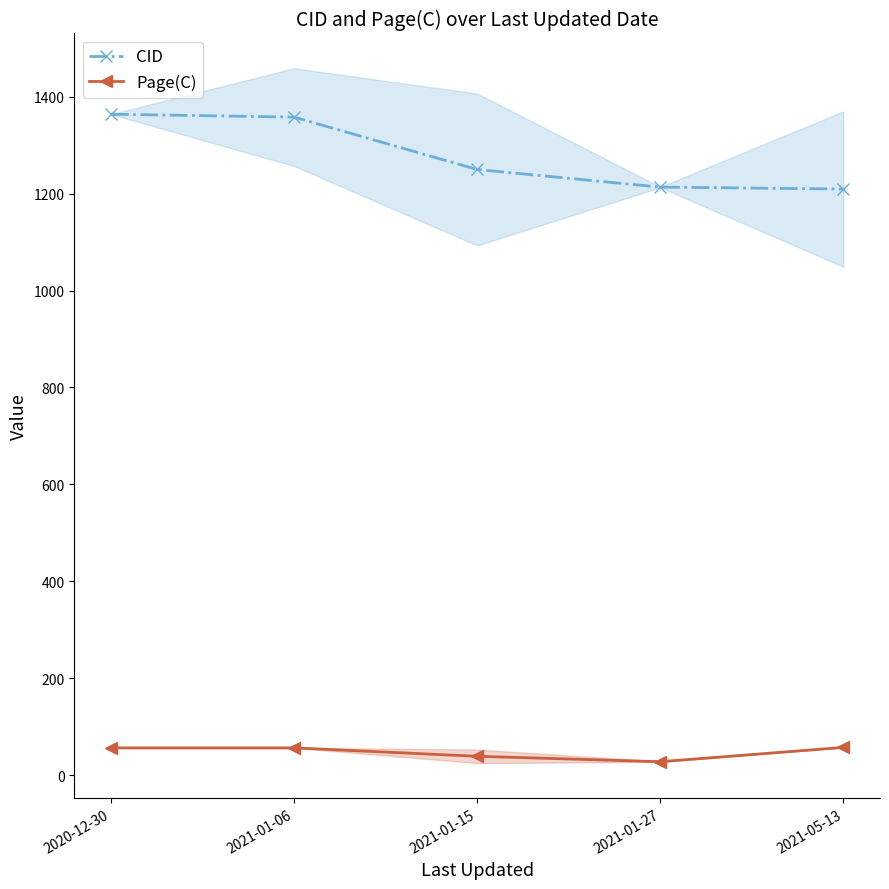

What is the minimum value for Page(C)?

27.5